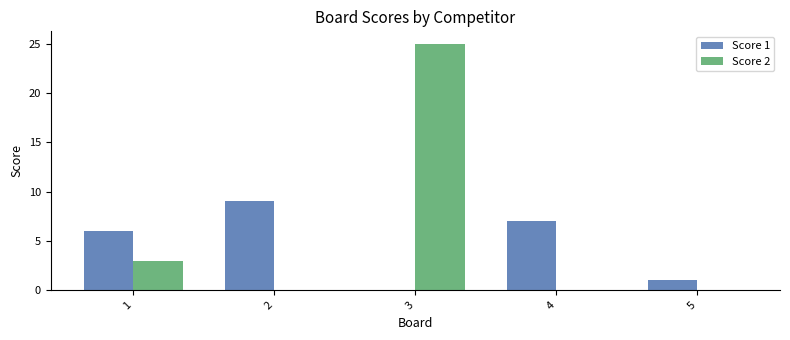

Is it true that Score 2 equals 5 at 1?

False